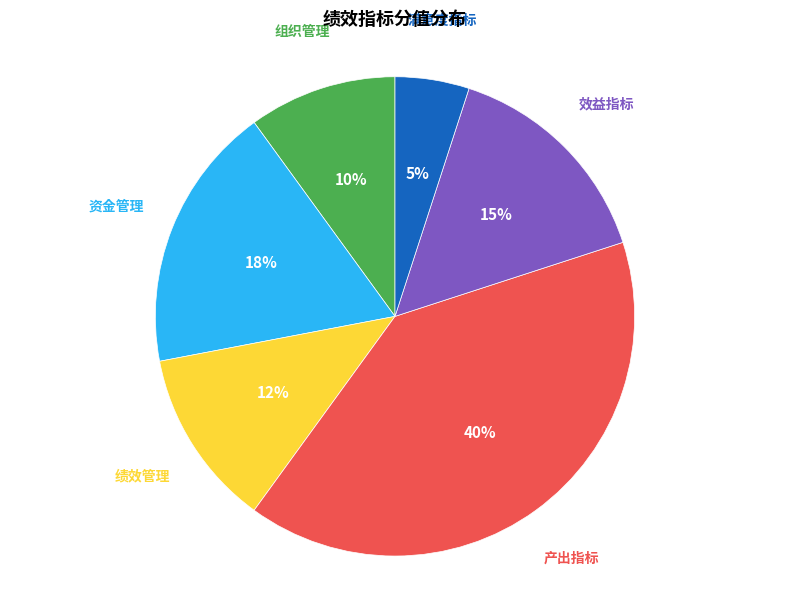

To the nearest percent, what is the difference between the largest and smallest slice percentages?

35%